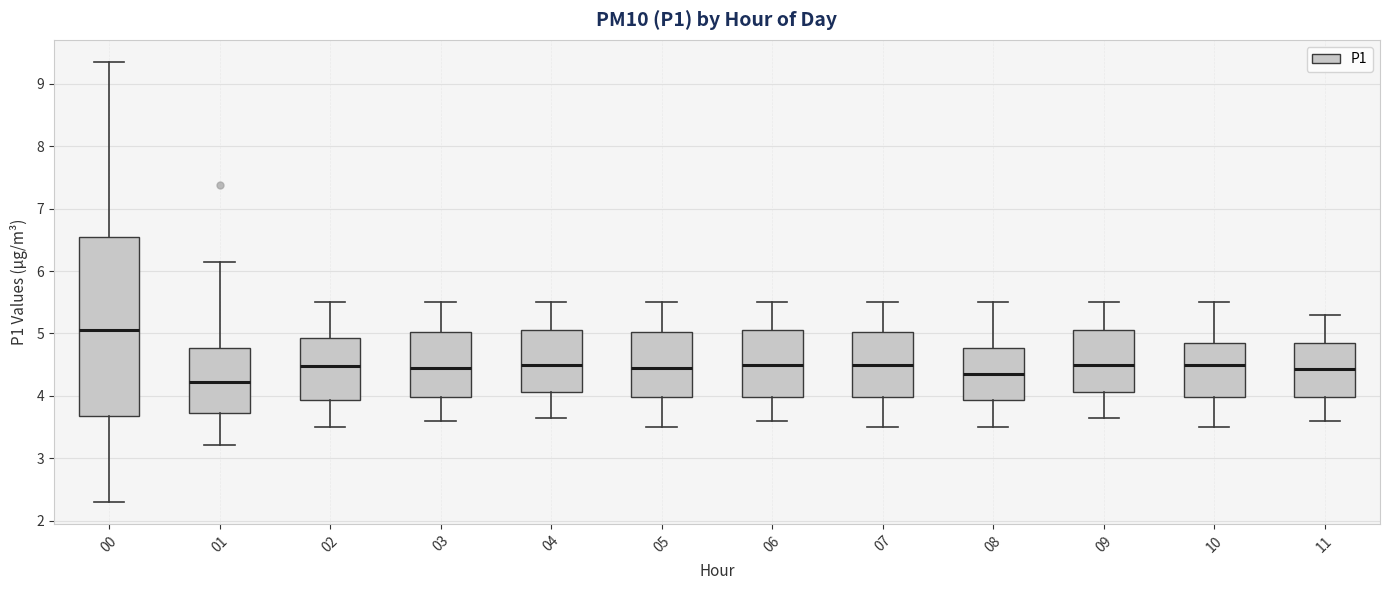

Which box has the highest median line?

00